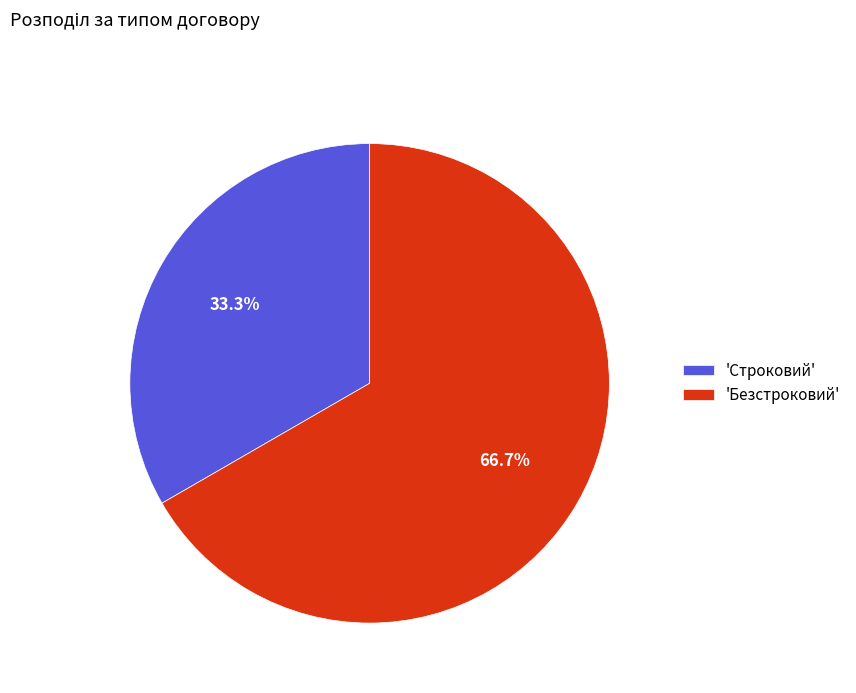

Rank the categories by value from highest to lowest.

'Безстроковий', 'Строковий'